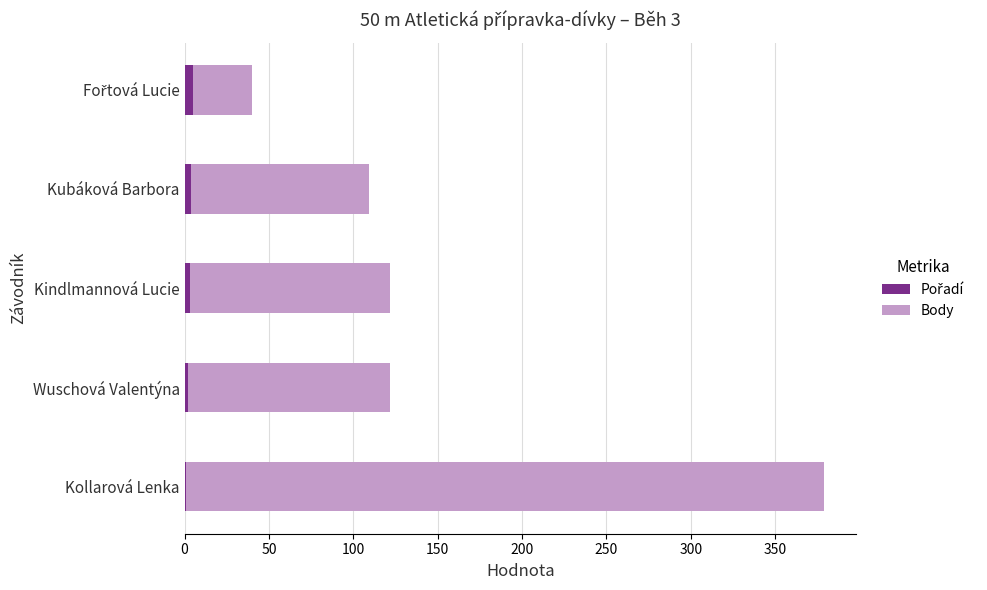

At which category is the sum across all series the highest?

Kollarová Lenka